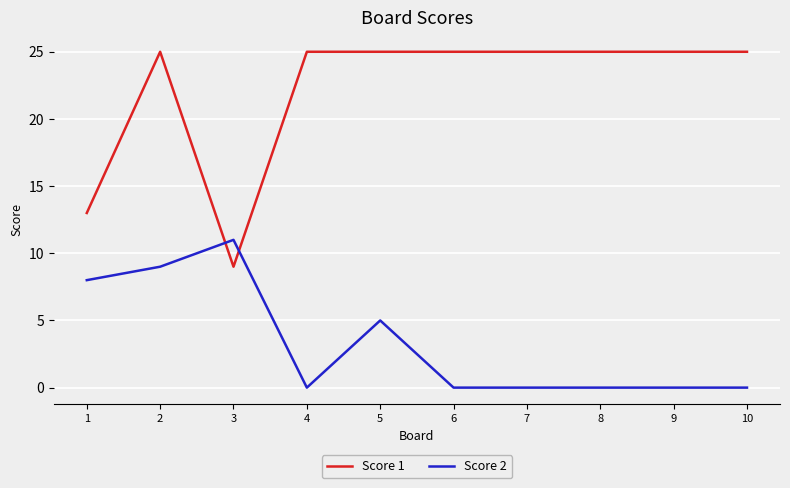

What is the difference between the highest and lowest values at 6?

25